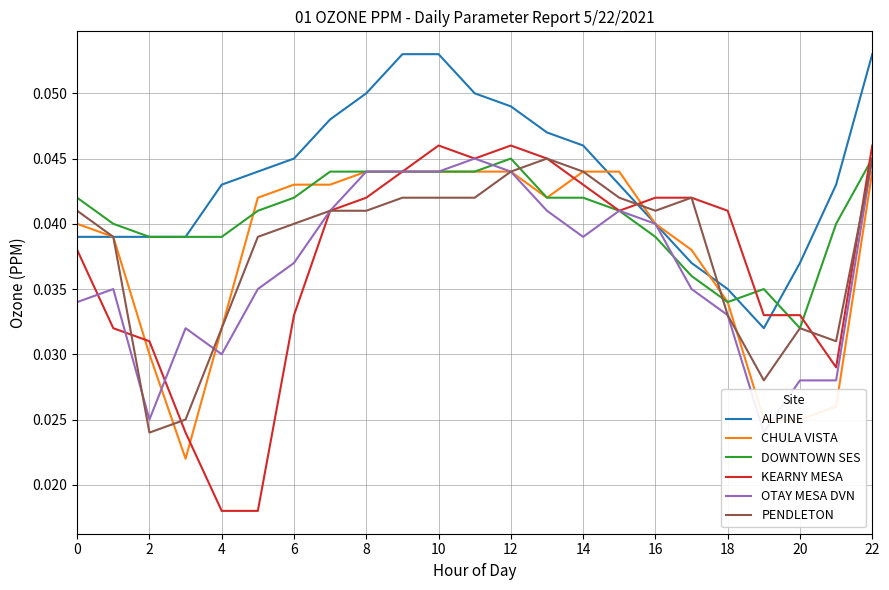

Count the DOWNTOWN SES values in the range 0 to 1.

23